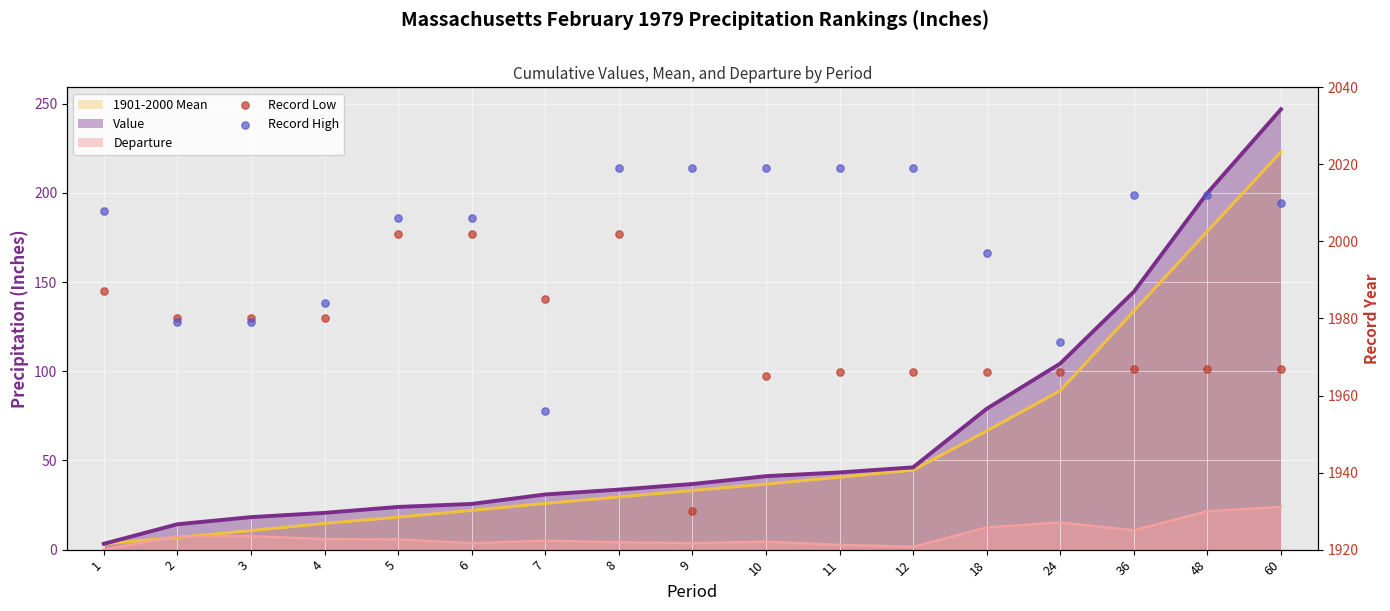

At which category is the sum across all series the highest?

8